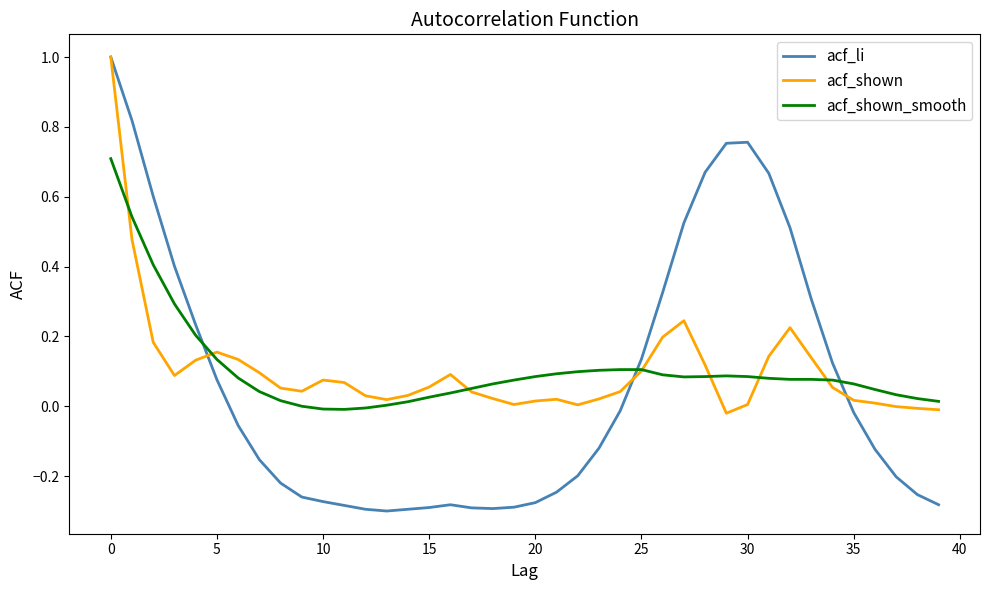

Which series has the widest spread of values?

acf_li